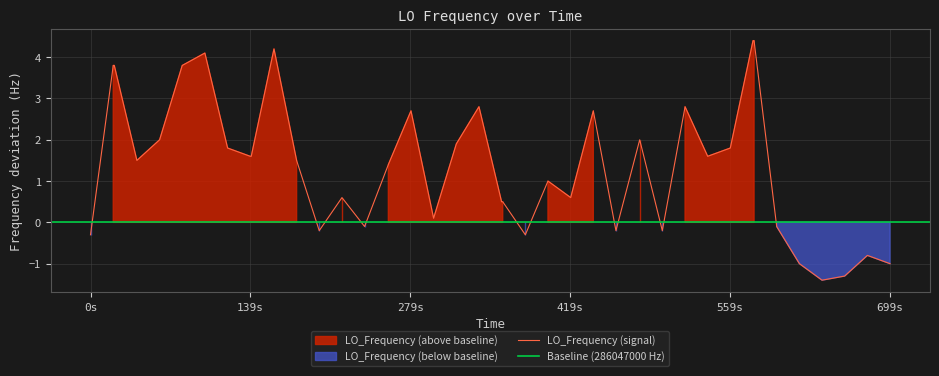

What is the lowest value of the LO_Frequency (signal) series?

-1.4